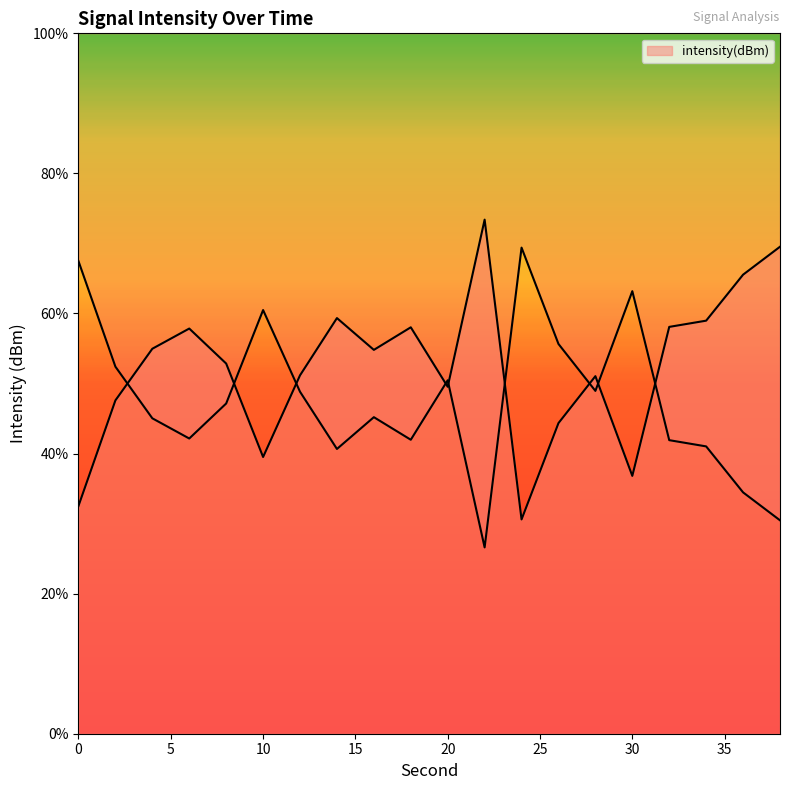

What is the difference between the values at 18 and 2?

10.4